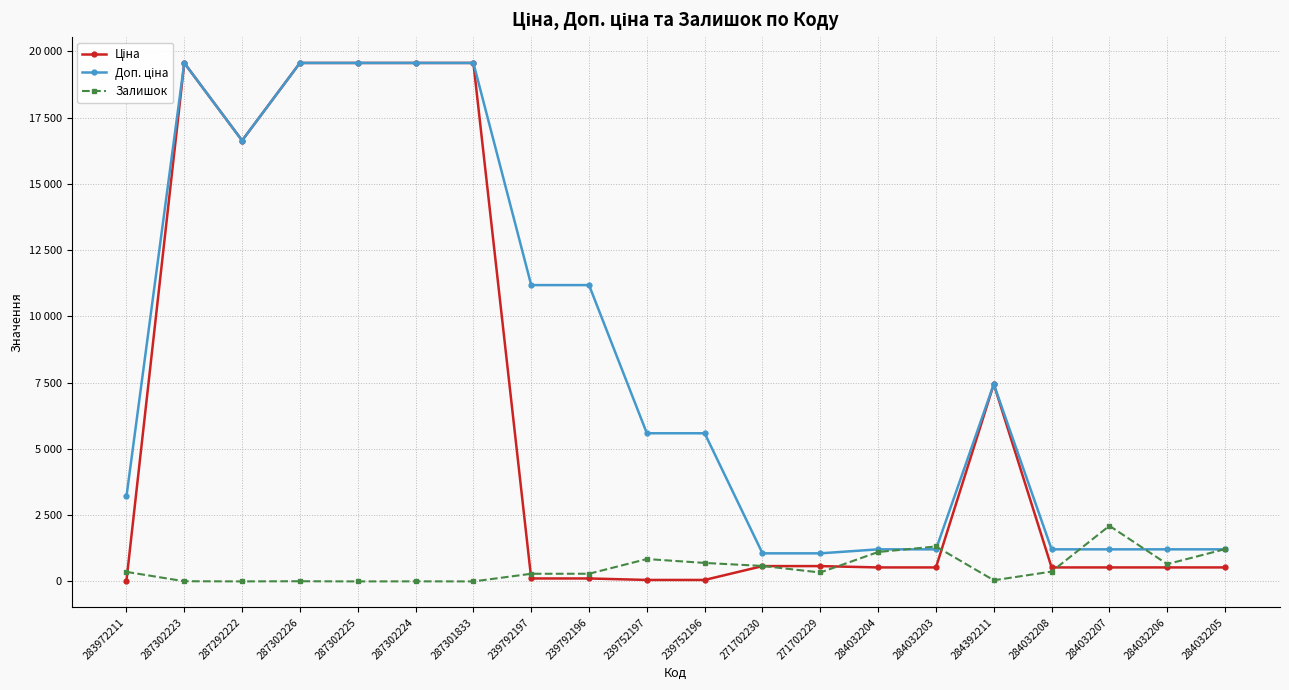

Is this an area chart (filled region under the line)?

No